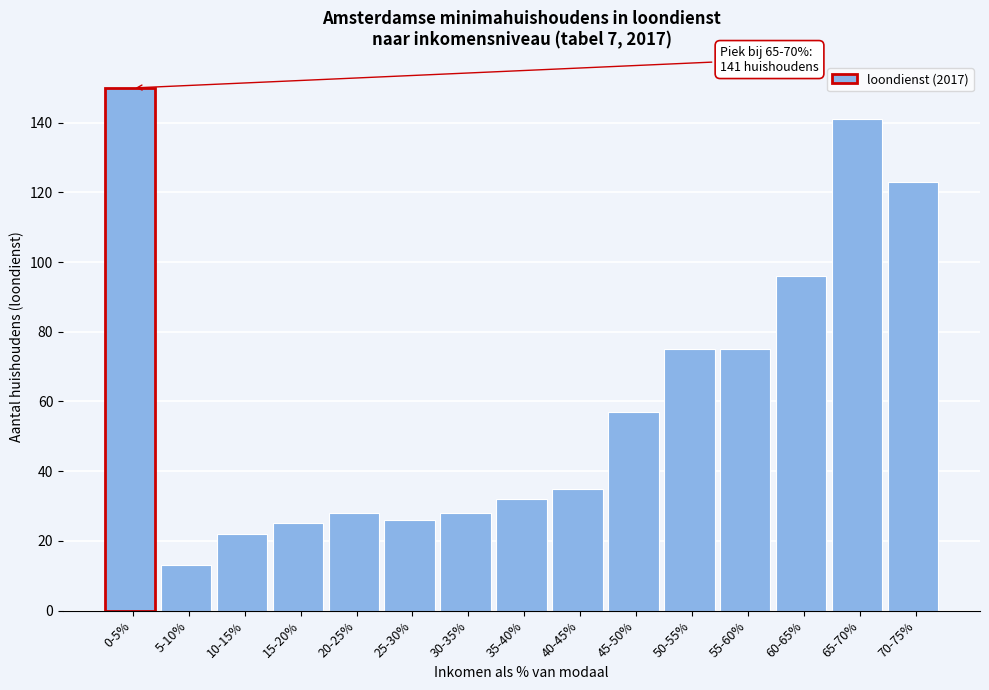

Reading right to left, list all the values displayed in this chart.

123	141	96	75	75	57	35	32	28	26	28	25	22	13	150